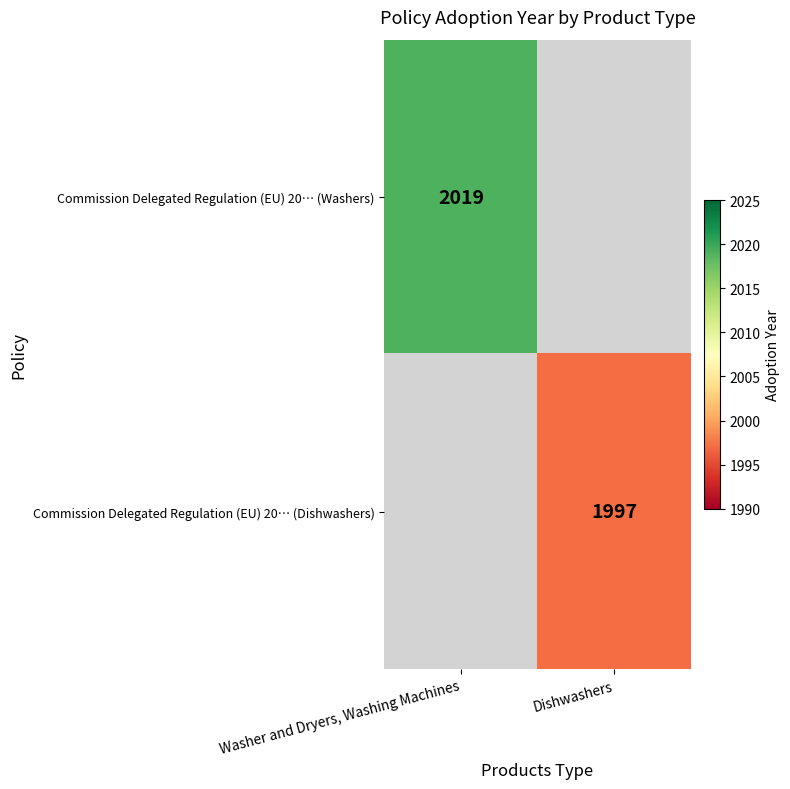

True or false: Commission Delegated Regulation (EU) 20… (Dishwashers) has a value of 1997 at Dishwashers.

True